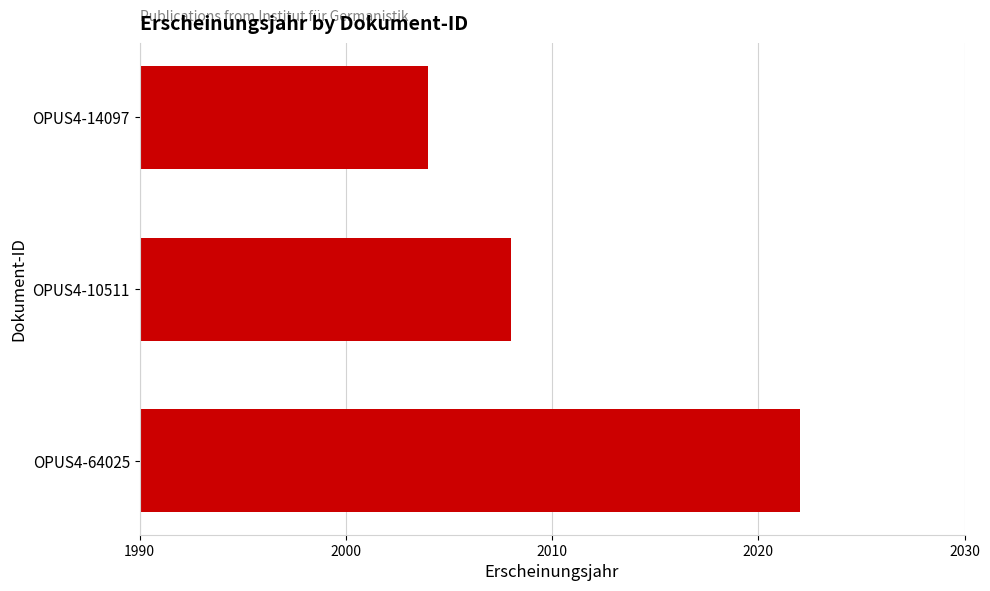

Does the chart contain stacked bars?

No